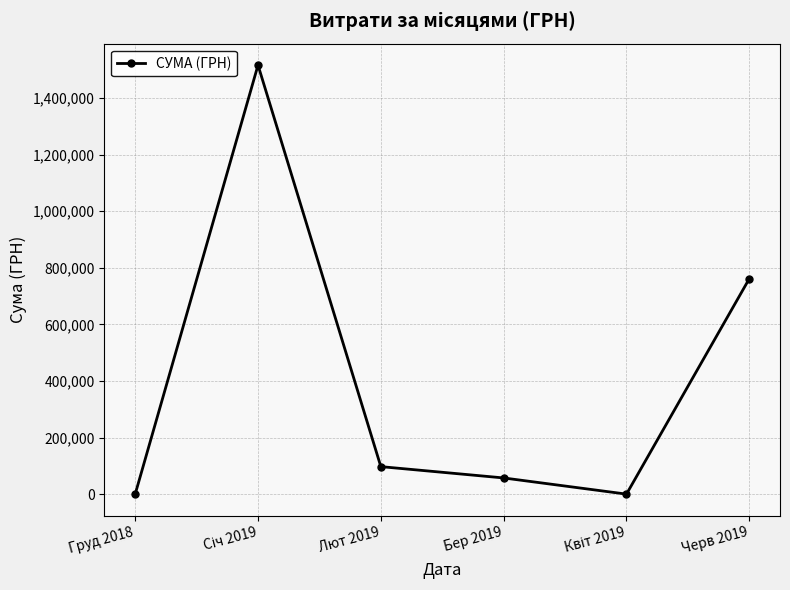

Count the number of data series in this chart.

1